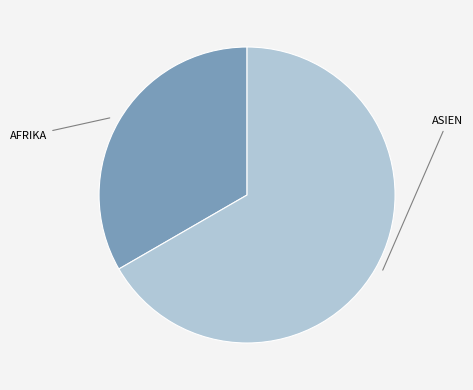

Does any single category account for the majority?

Yes